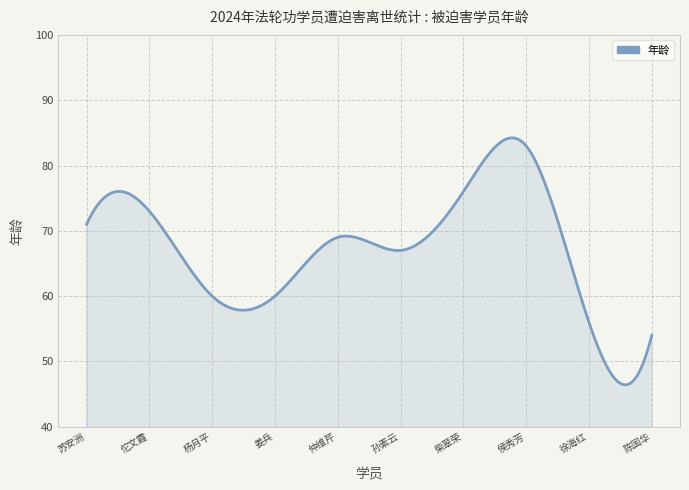

What is the difference between the maximum and minimum values?

37.8